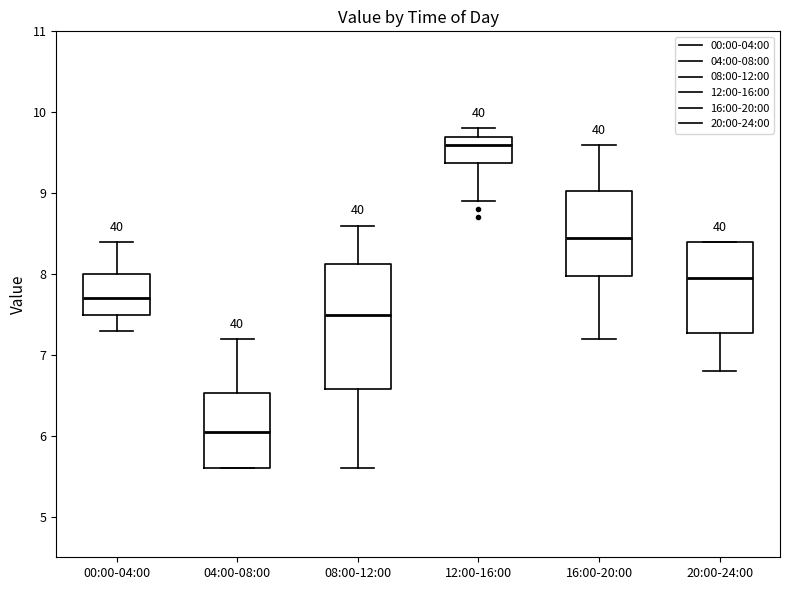

Comparing the boxes themselves (not the whiskers), which one is the tallest?

08:00-12:00